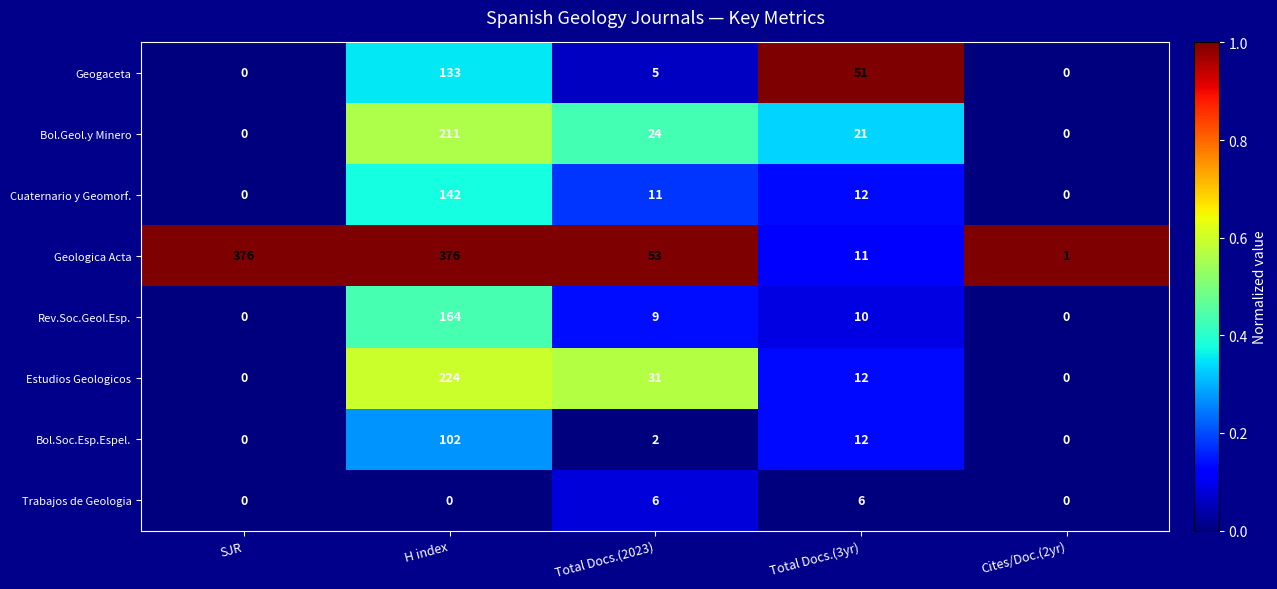

The Geologica Acta series shows 0 at Cites/Doc.(2yr). True or false?

False